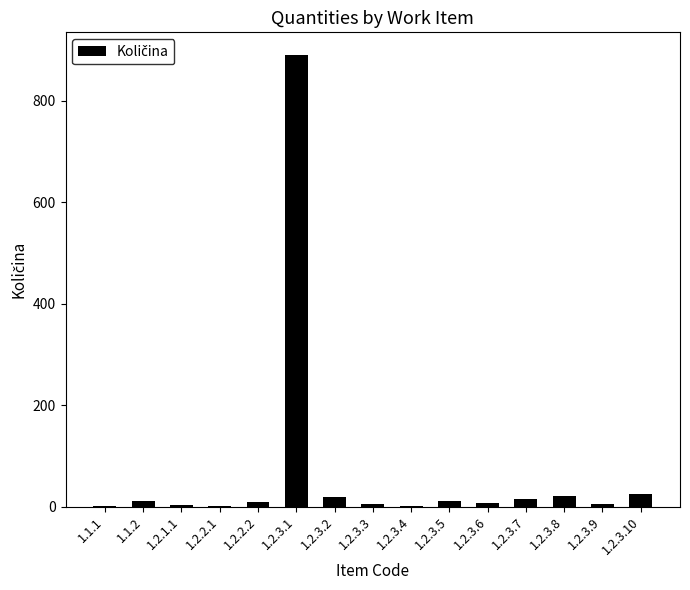

What is the ratio of the value at 1.2.3.10 to the value at 1.1.1?

23.9